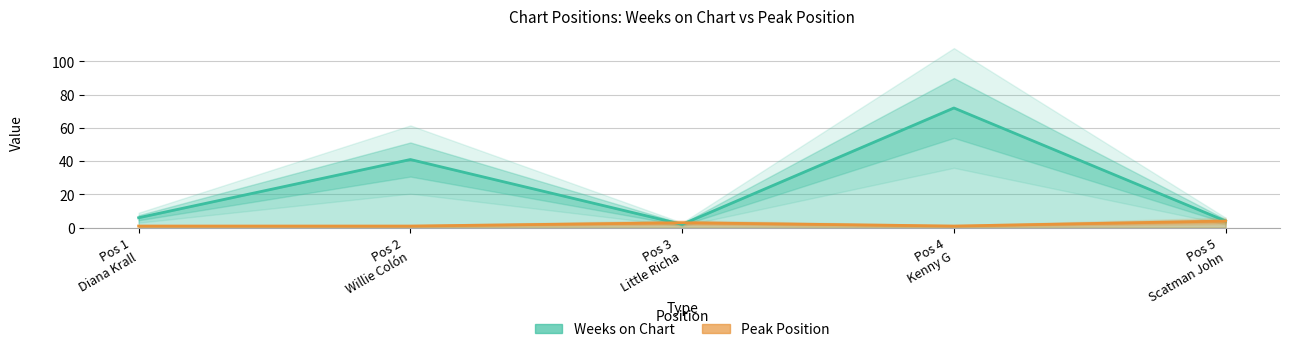

In Peak Position, how many points are higher than both neighbors (excluding endpoints)?

1